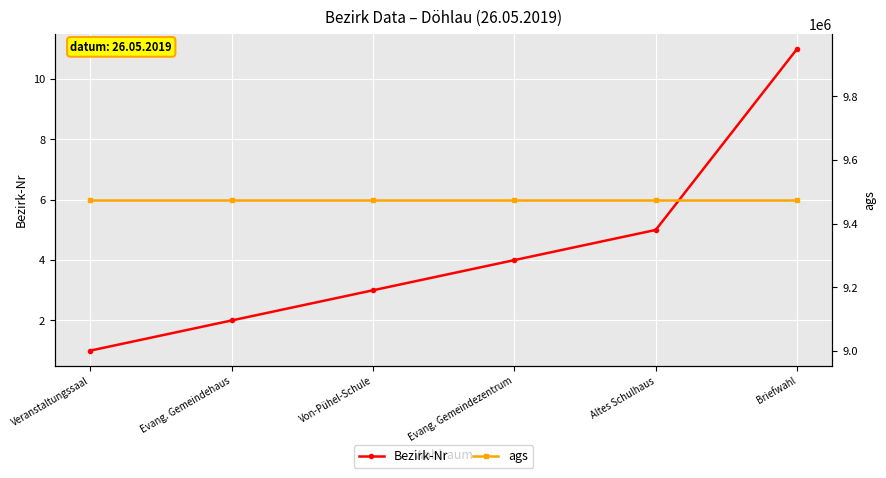

How many distinct data groups are displayed?

2